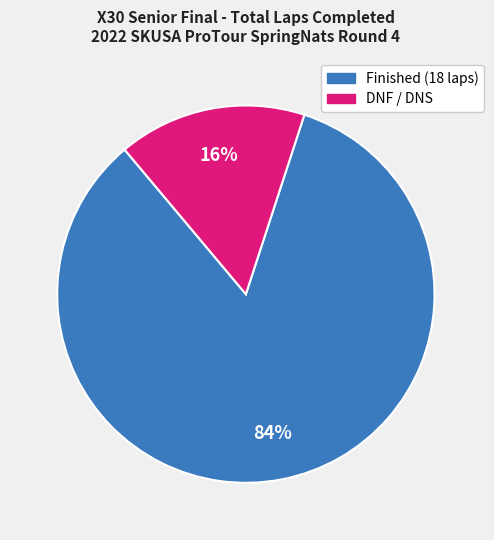

To the nearest percent, what is the difference between the largest and smallest slice percentages?

68%